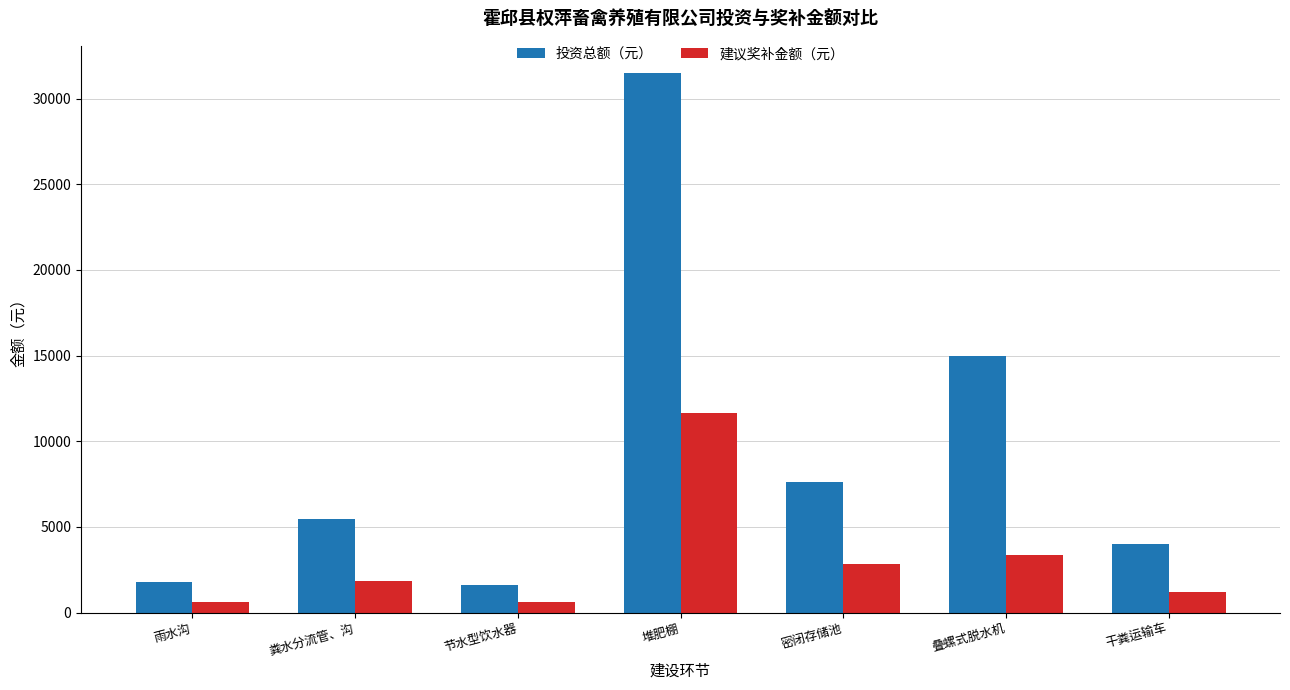

At 干粪运输车, list the series in order from largest to smallest.

投资总额（元）, 建议奖补金额（元）